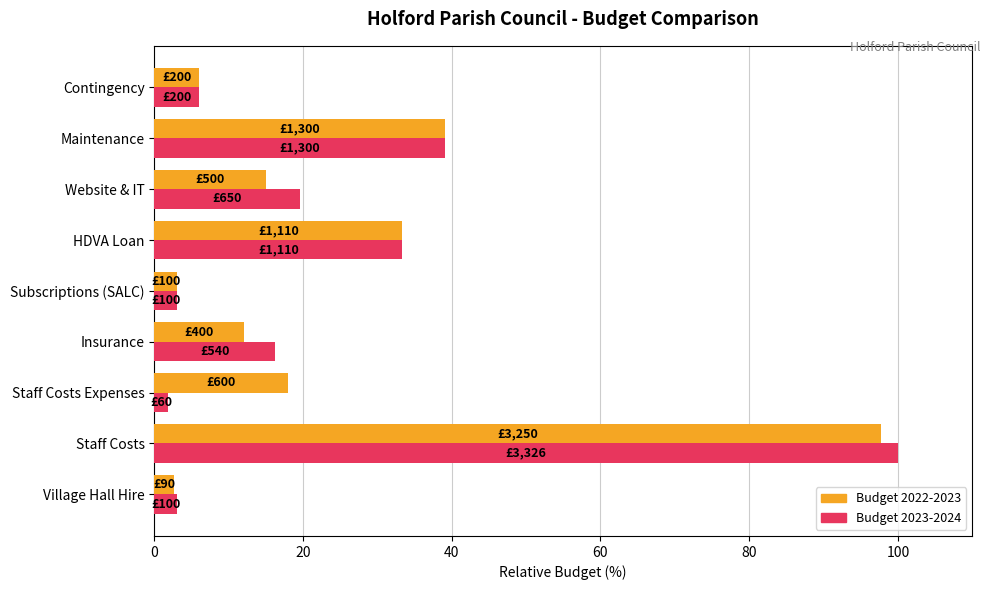

At which label is Budget 2022-2023 closest to 50?

Maintenance